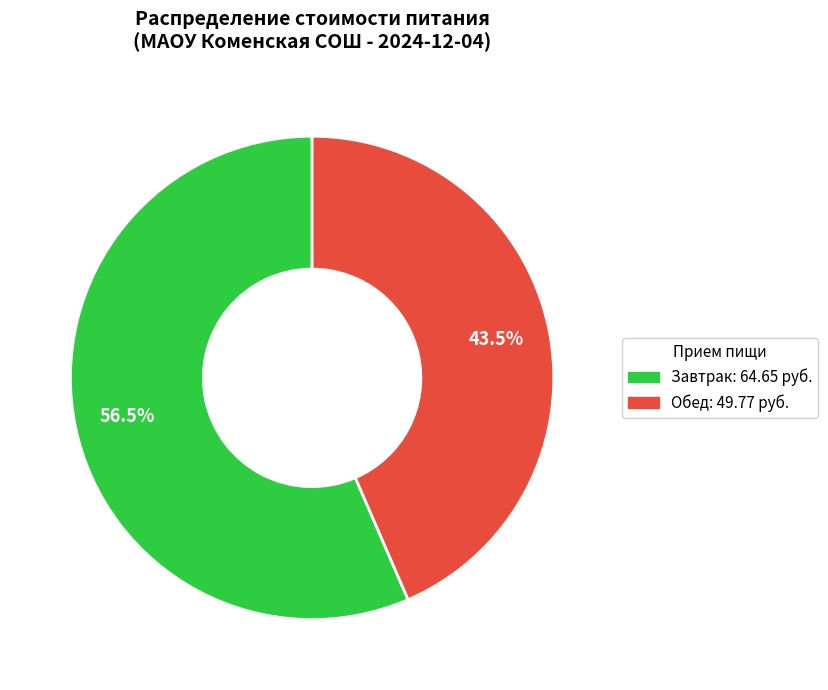

Does any single category account for the majority?

Yes